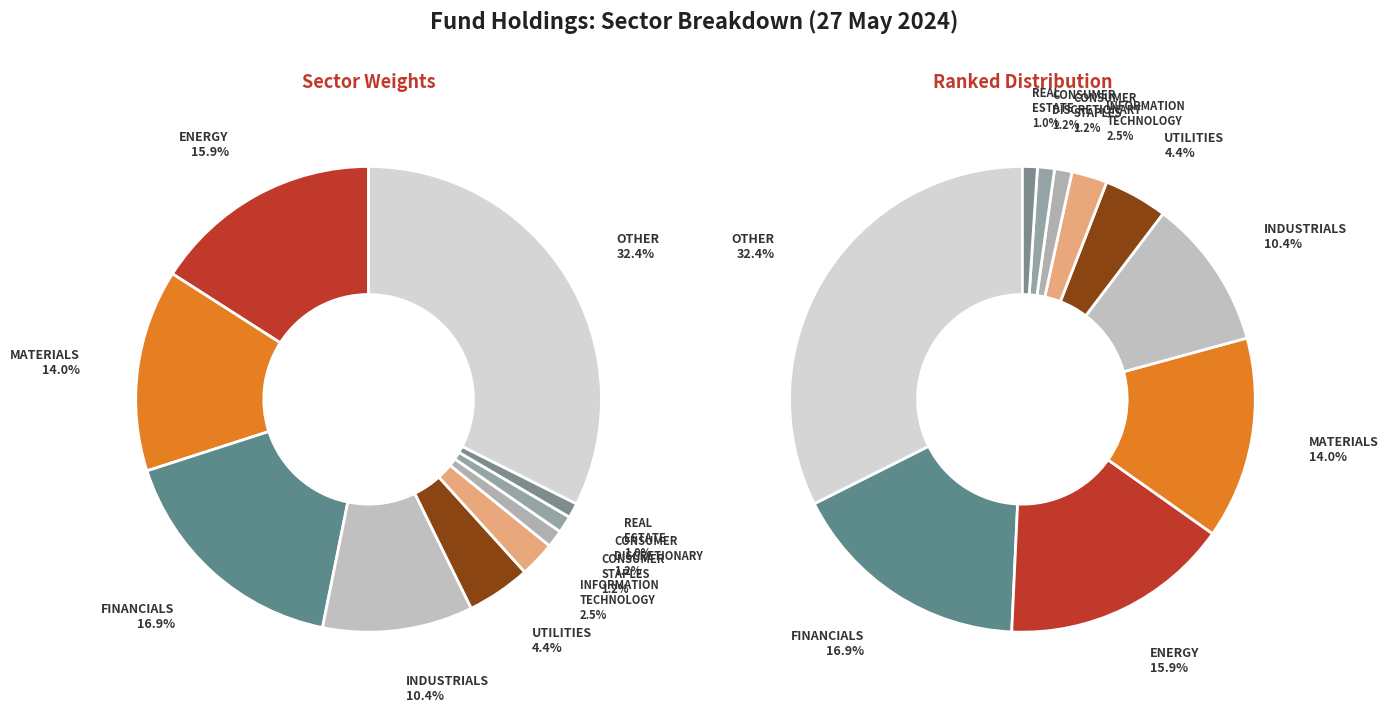

Count the number of slices in the pie.

10